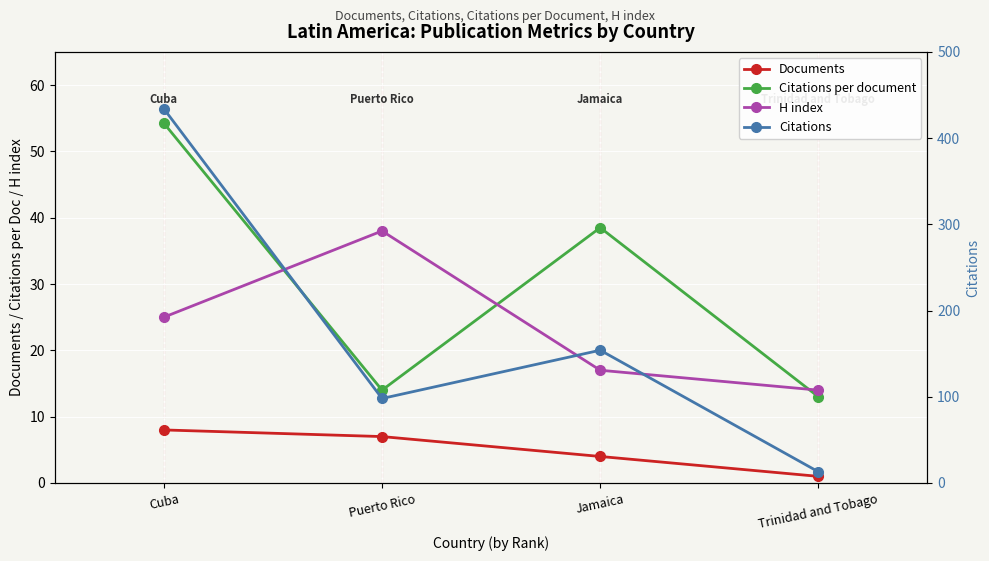

List the labels in order of H index value, smallest first.

Trinidad and Tobago, Jamaica, Cuba, Puerto Rico